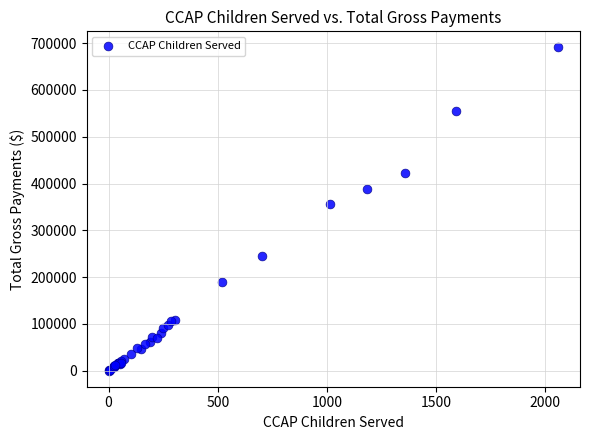

What Y value in the scatter plot is closest to 345472?

356334.2